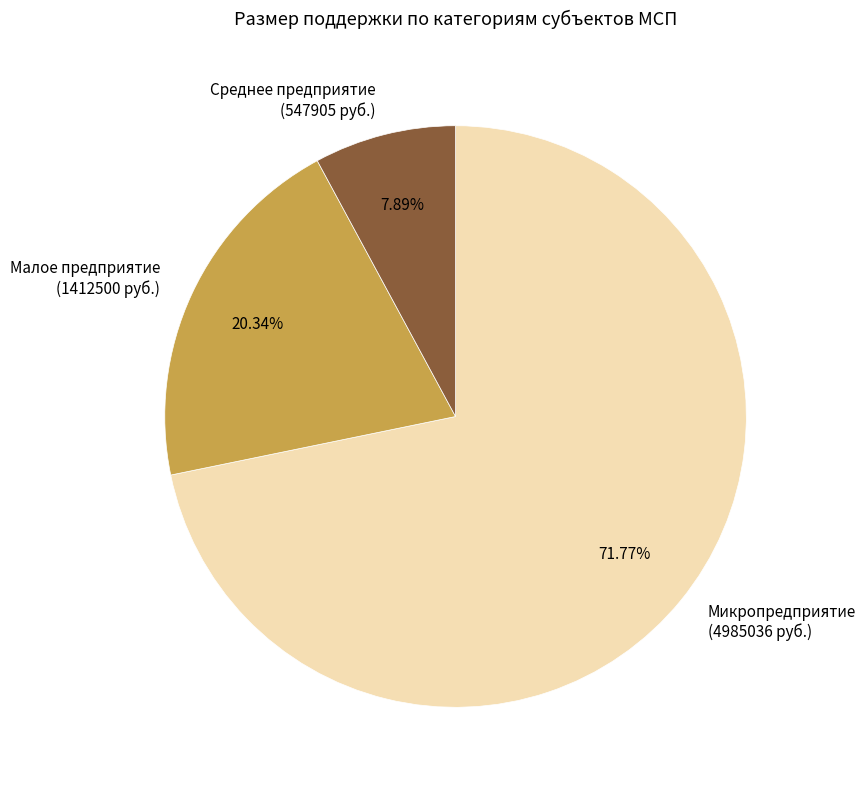

Rank the categories by value from lowest to highest.

Среднее предприятие, Малое предприятие, Микропредприятие